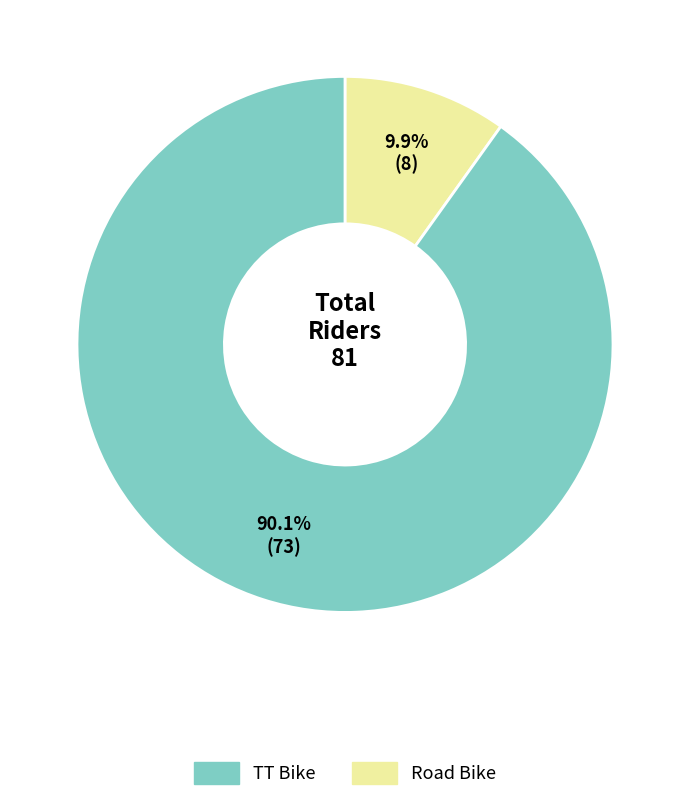

Is there a majority slice in this chart?

Yes